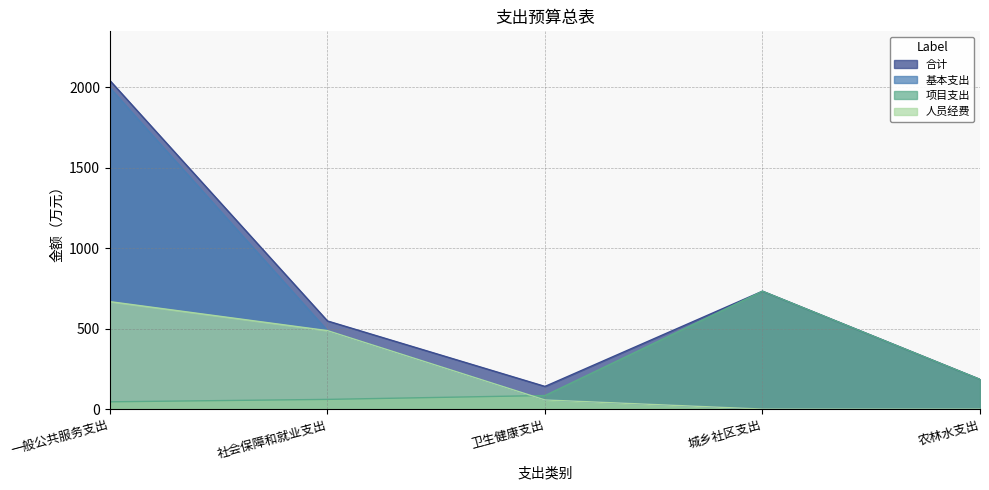

At how many categories does at least one series exceed 91?

5